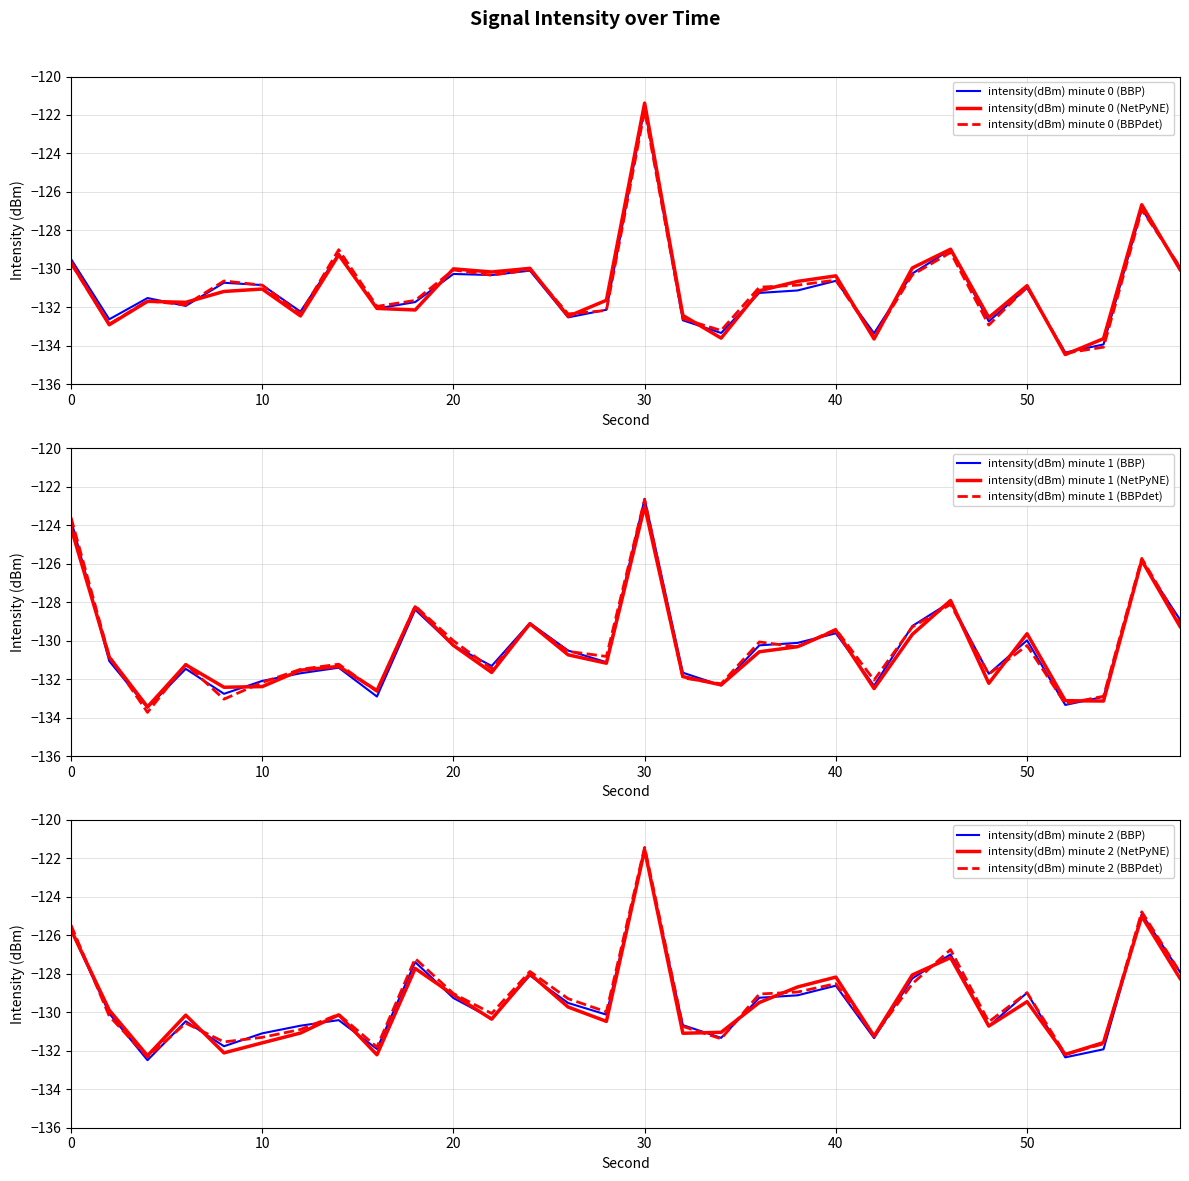

Which label corresponds to the smallest value in the chart?

52